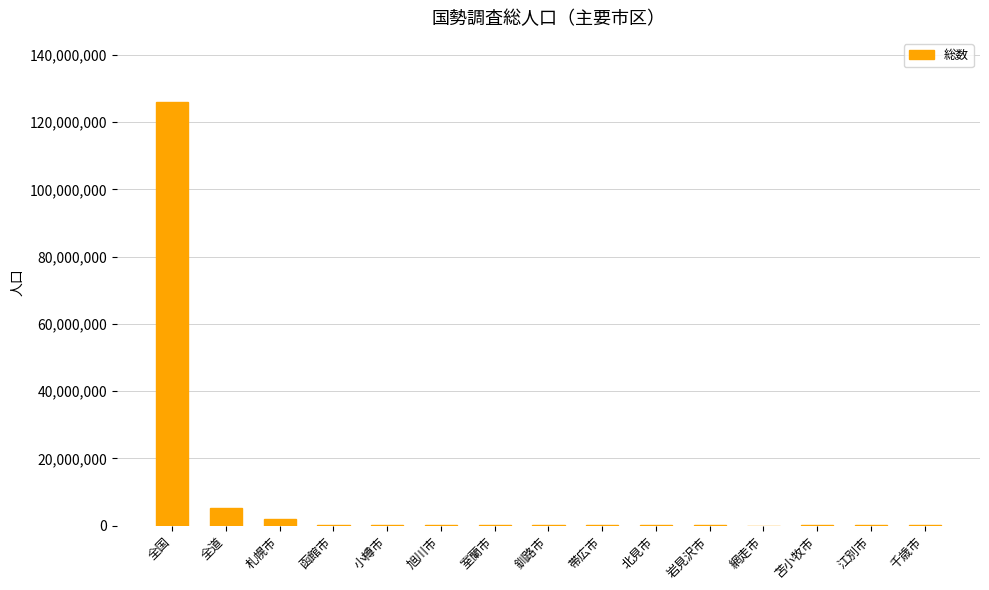

Which label corresponds to the largest value in the chart?

全国